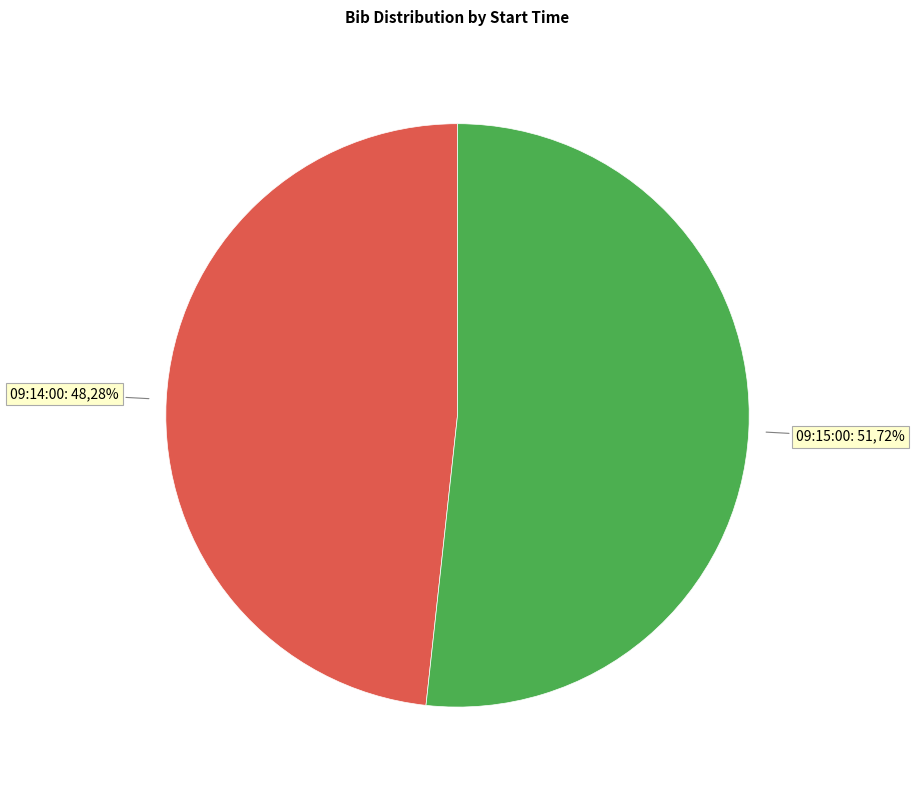

Does 09:15:00 represent more than half of the total?

Yes